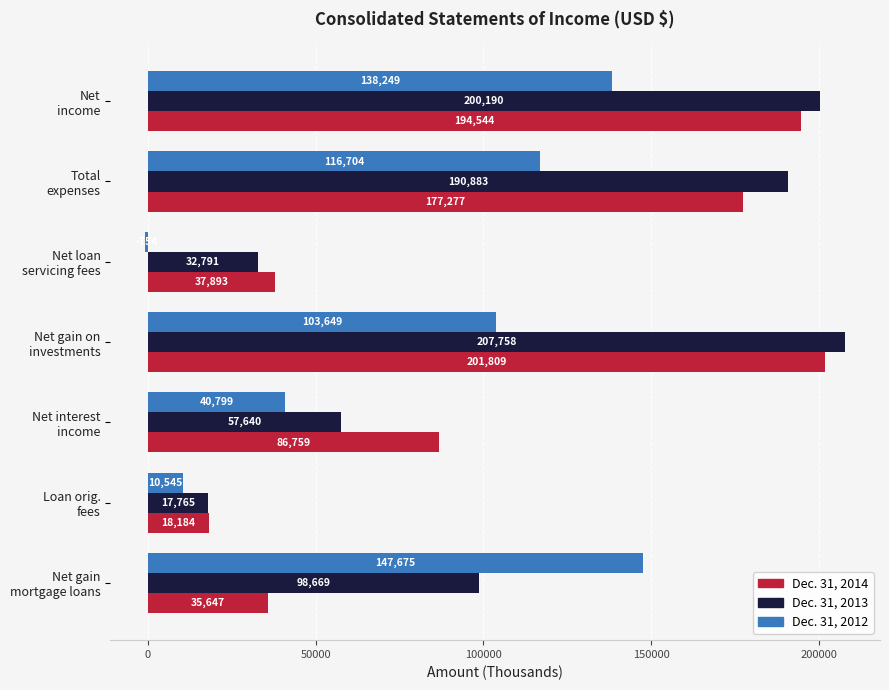

At how many categories does at least one series exceed 116882?

4